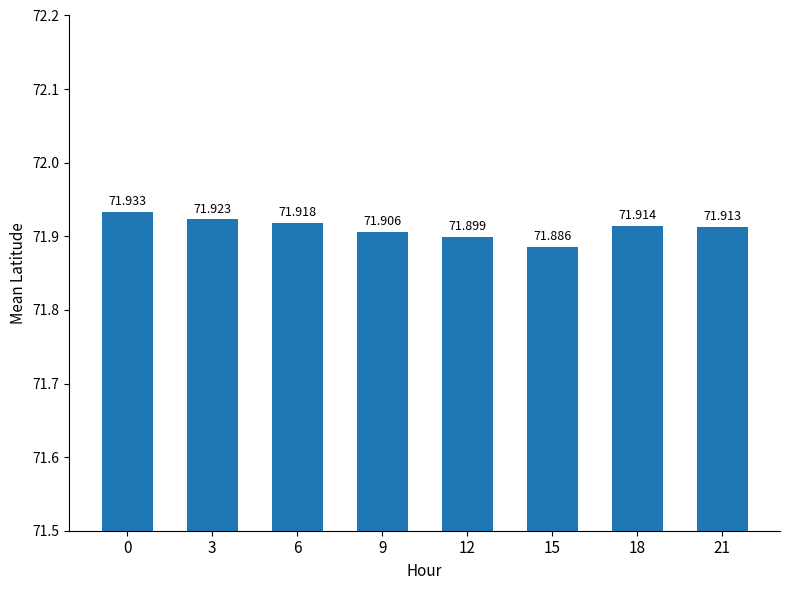

What is the greatest value displayed?

71.9